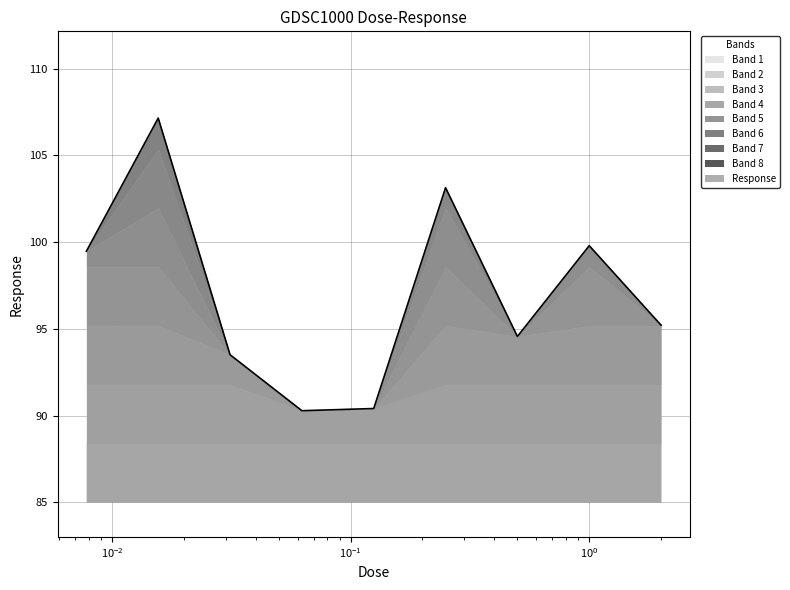

The value at 1.0 is 26.6. True or false?

False